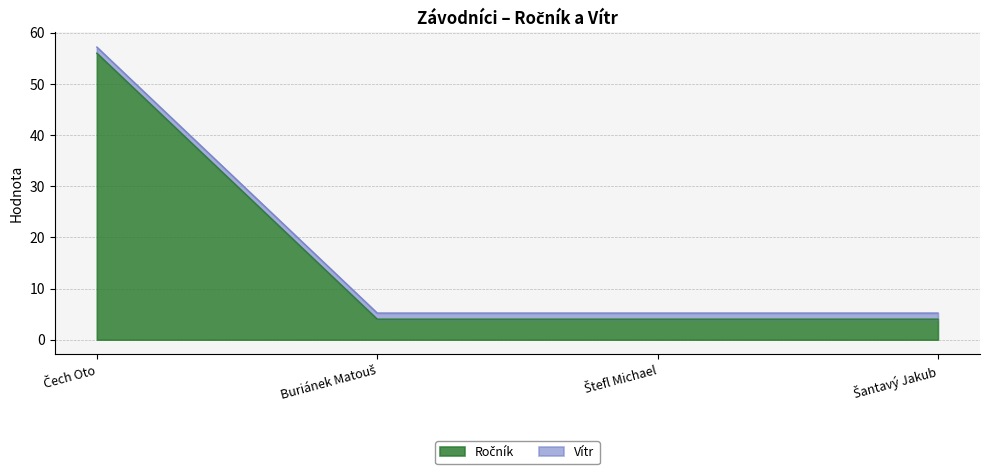

Does the chart have visible grid lines?

Yes